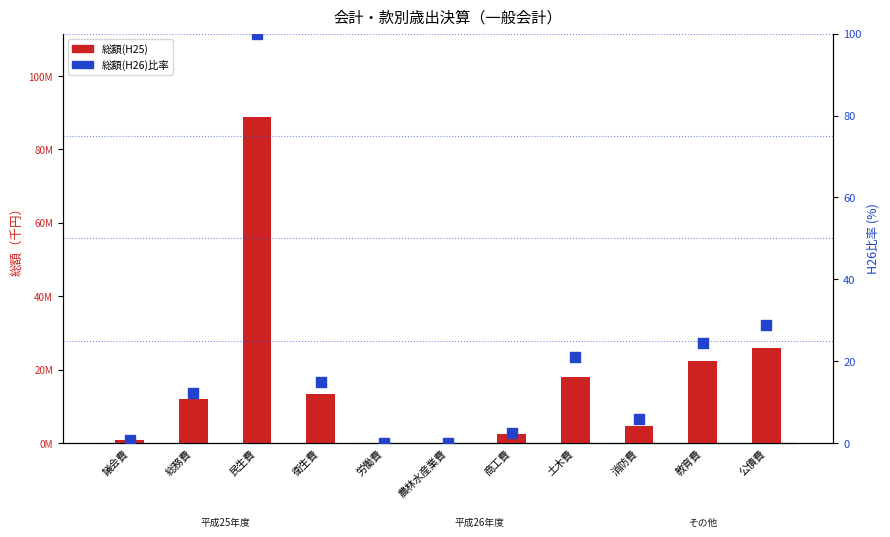

What is the total value across all series at 公債費?

25839630.9